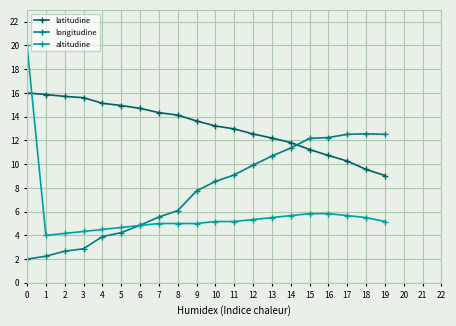

What is the minimum value shown in the chart?

2.0